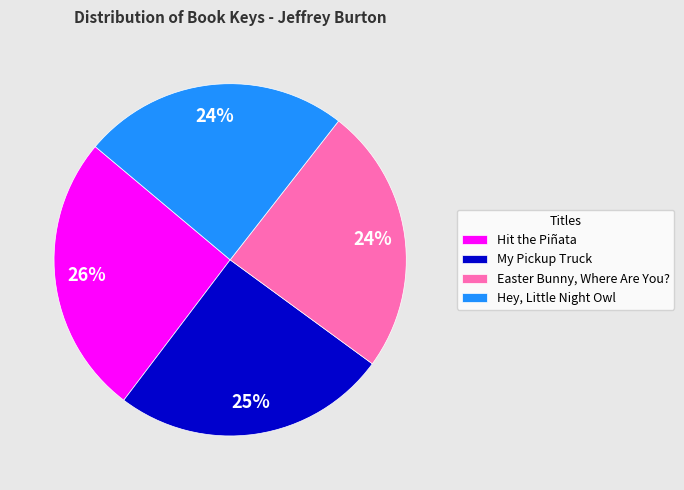

Count the number of slices in the pie.

4